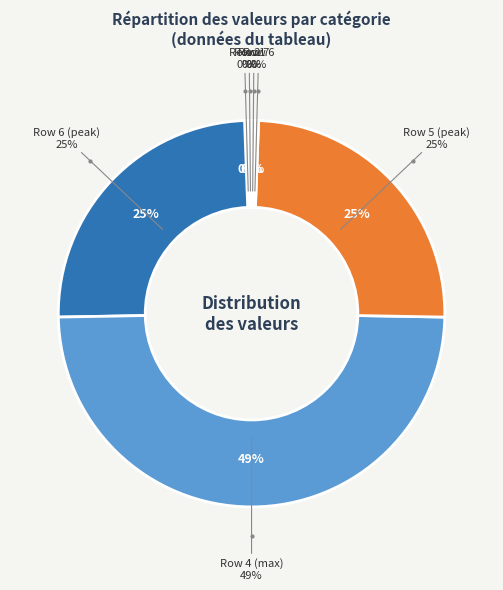

How many slices are in this pie chart?

7